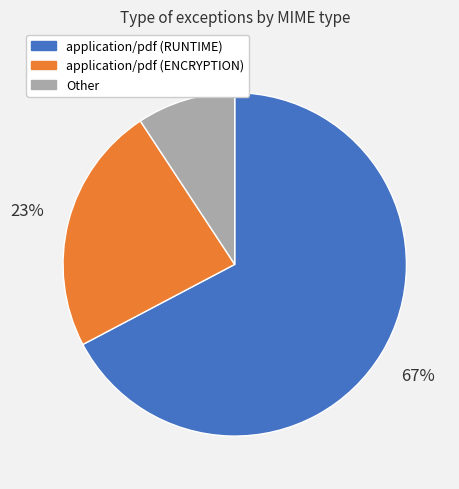

Count the number of slices in the pie.

3